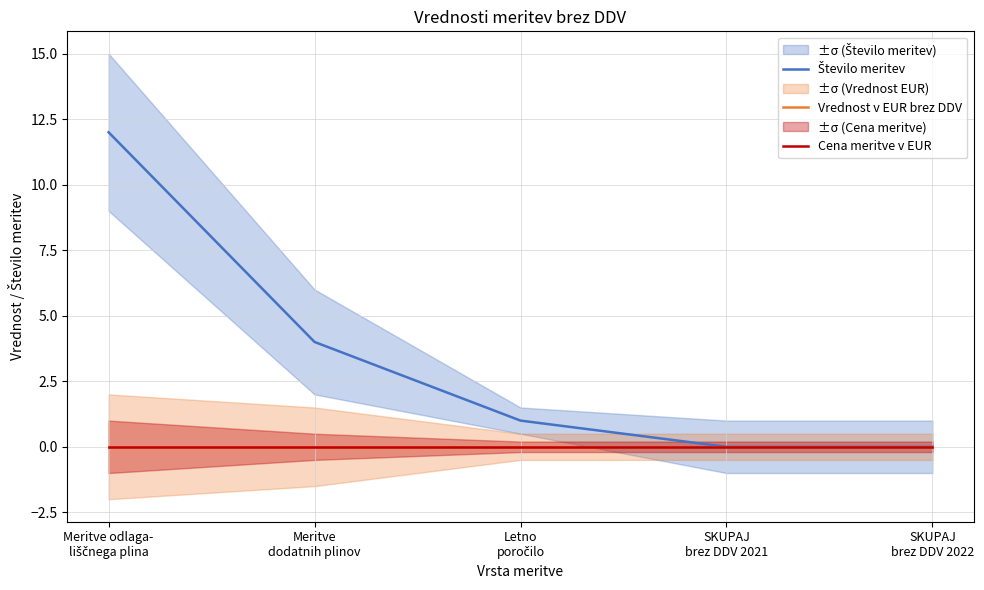

Which has a higher value, Letno
poročilo or Meritve
dodatnih plinov?

Meritve
dodatnih plinov